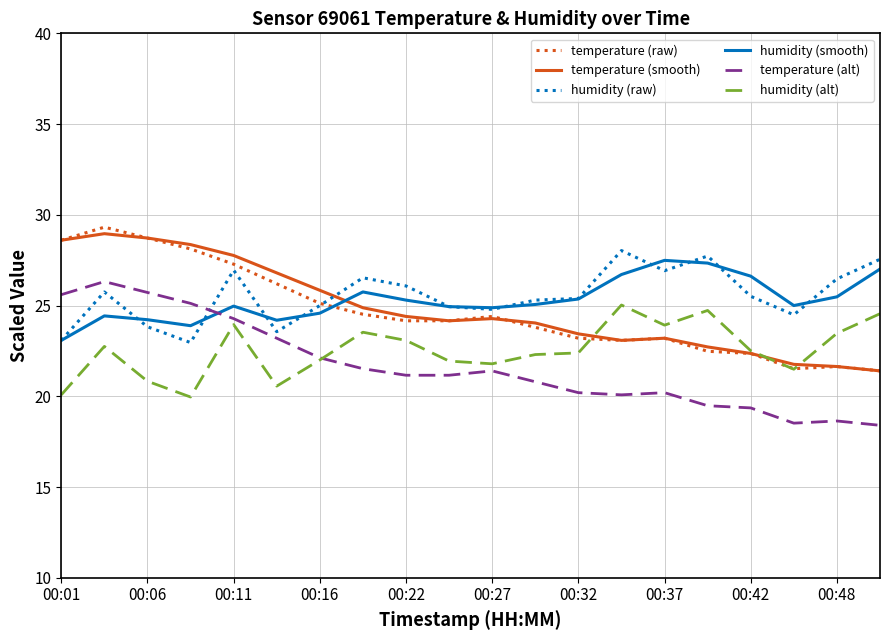

True or false: humidity (alt) has more than 2 points higher than both neighbors.

True